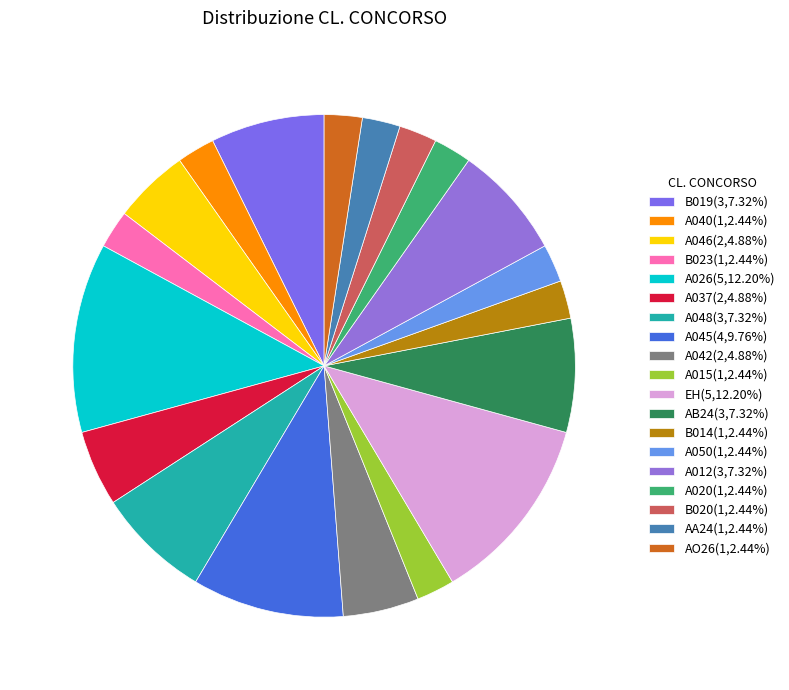

How many slices are in this pie chart?

19